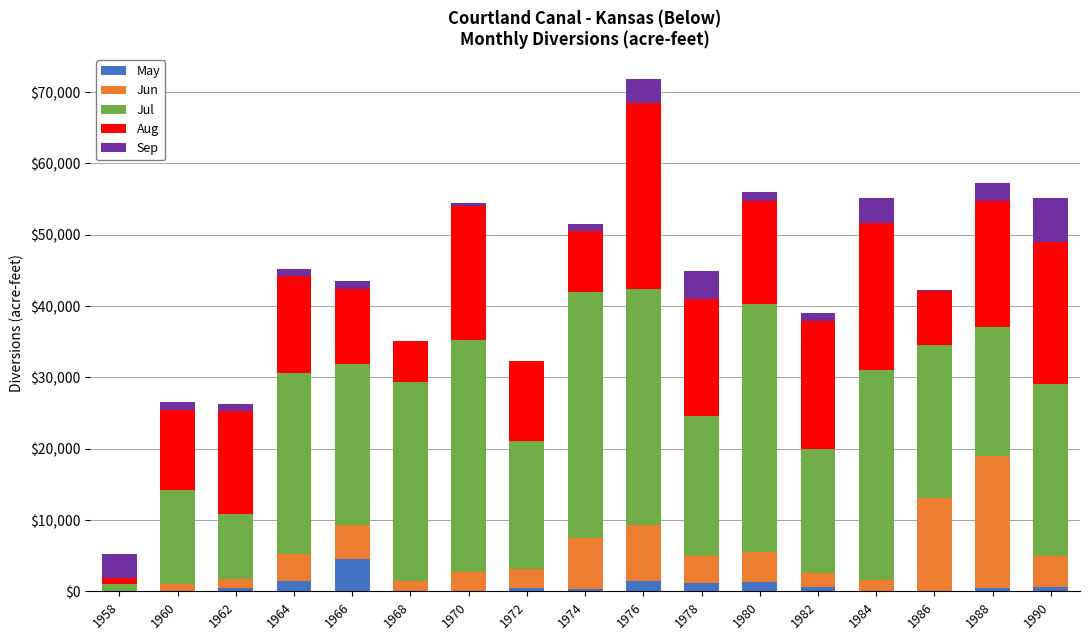

What is the highest value of the May series?

4506